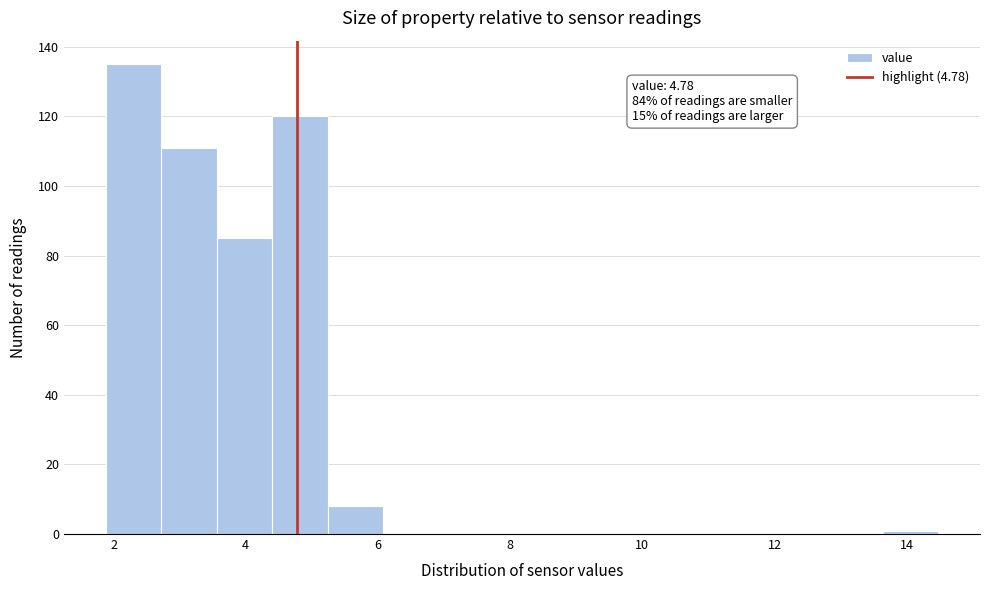

Which range on the x-axis has the tallest bar?

1.88 to 2.72